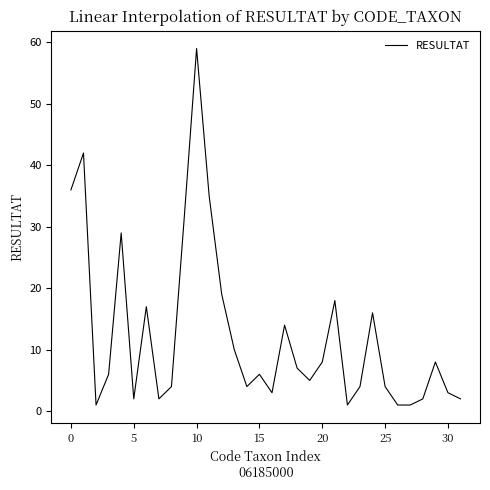

What is the difference between the maximum and minimum values?

58